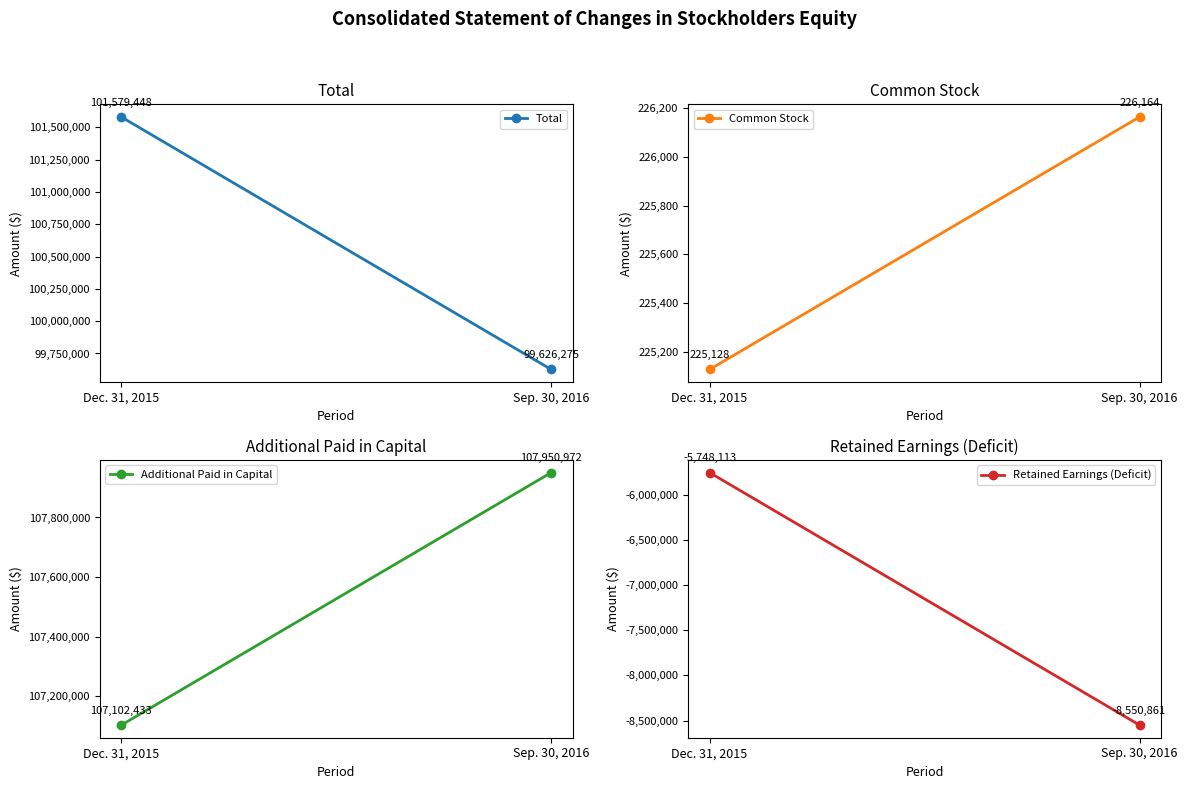

At how many categories does at least one series exceed 38134160?

2